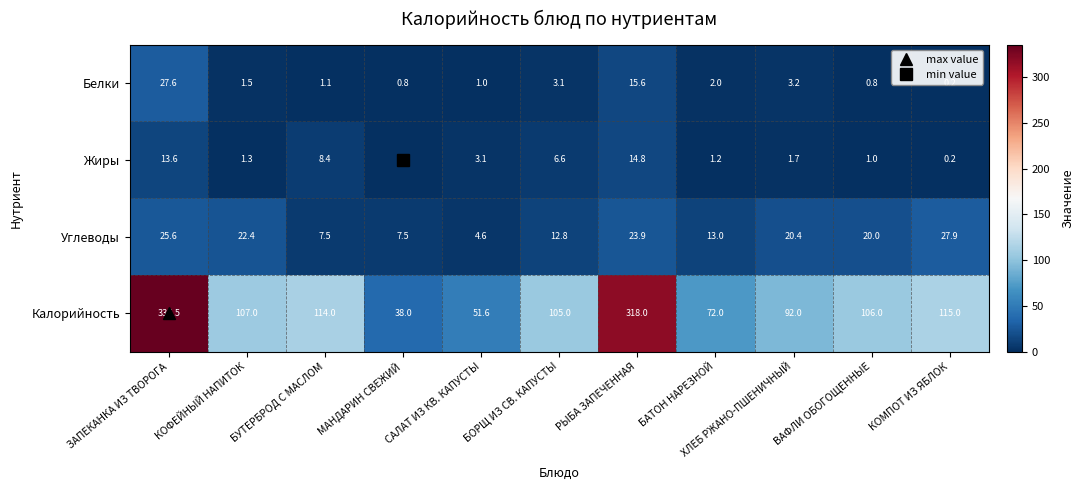

Between БУТЕРБРОД С МАСЛОМ and БАТОН НАРЕЗНОЙ, which series saw the biggest shift?

Калорийность